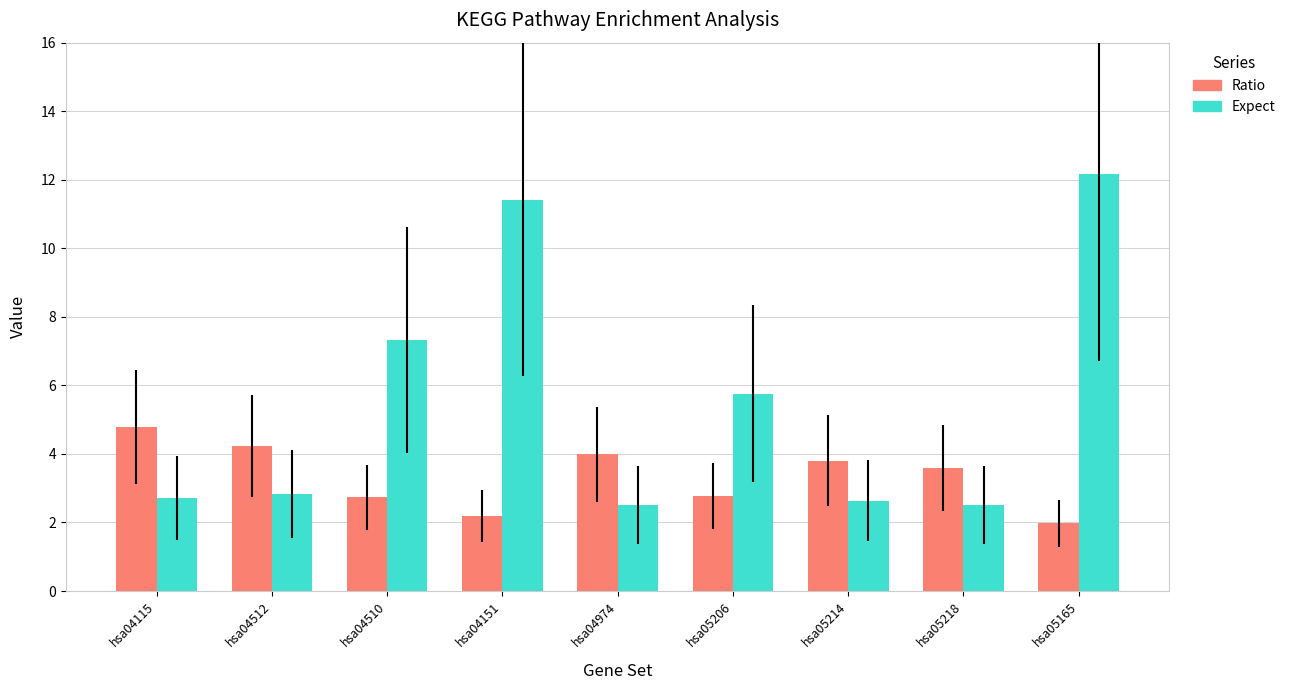

What position from the right is hsa05165?

1